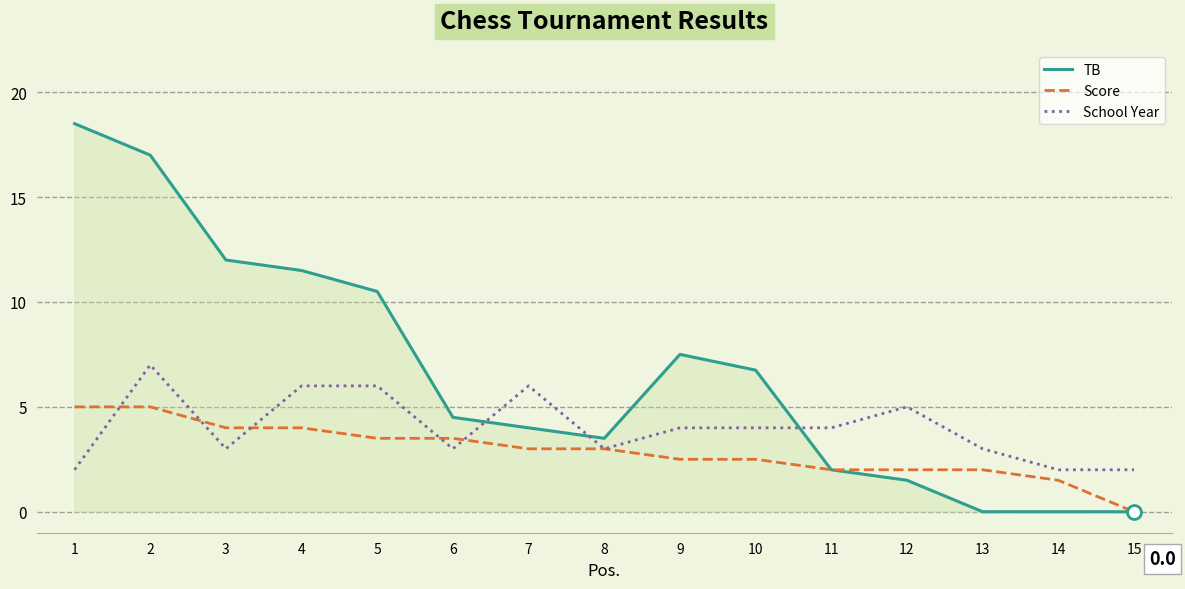

How many School Year values are between 3 and 6?

11